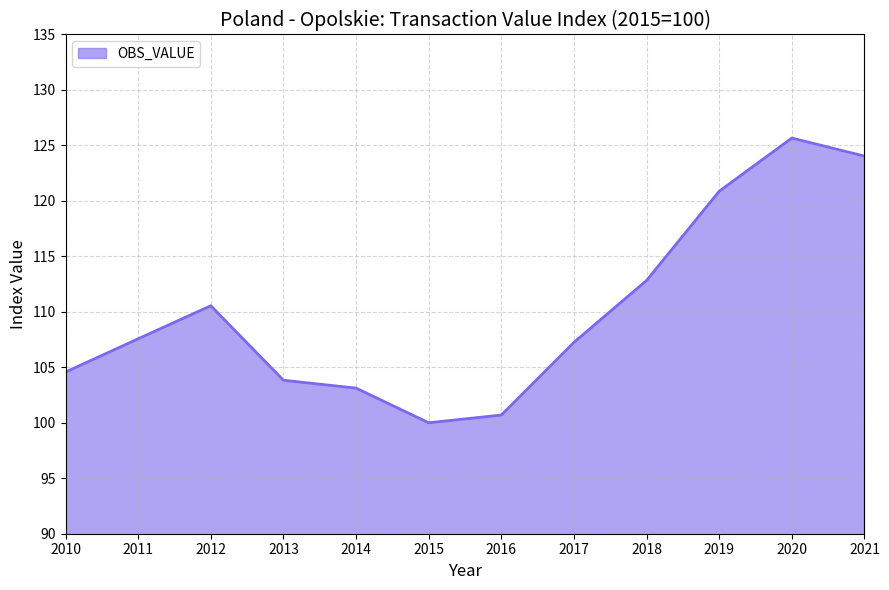

What is the approximate value at 2011?

107.6